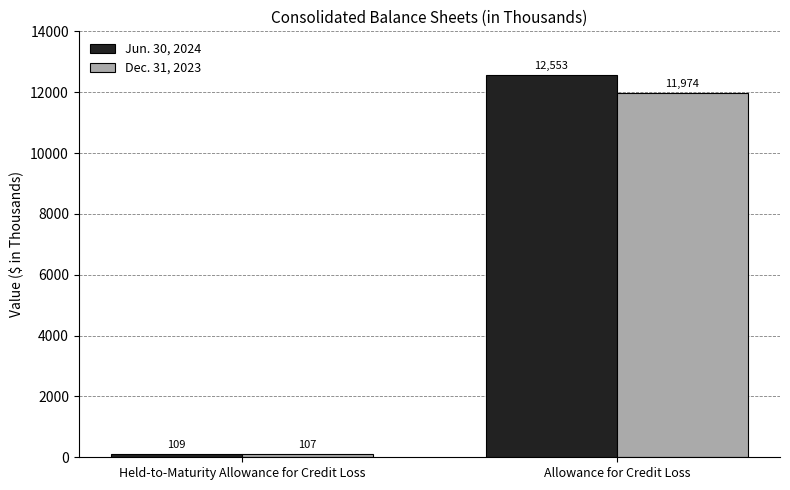

What is the label of the 2nd bar from the left?

Allowance for Credit Loss